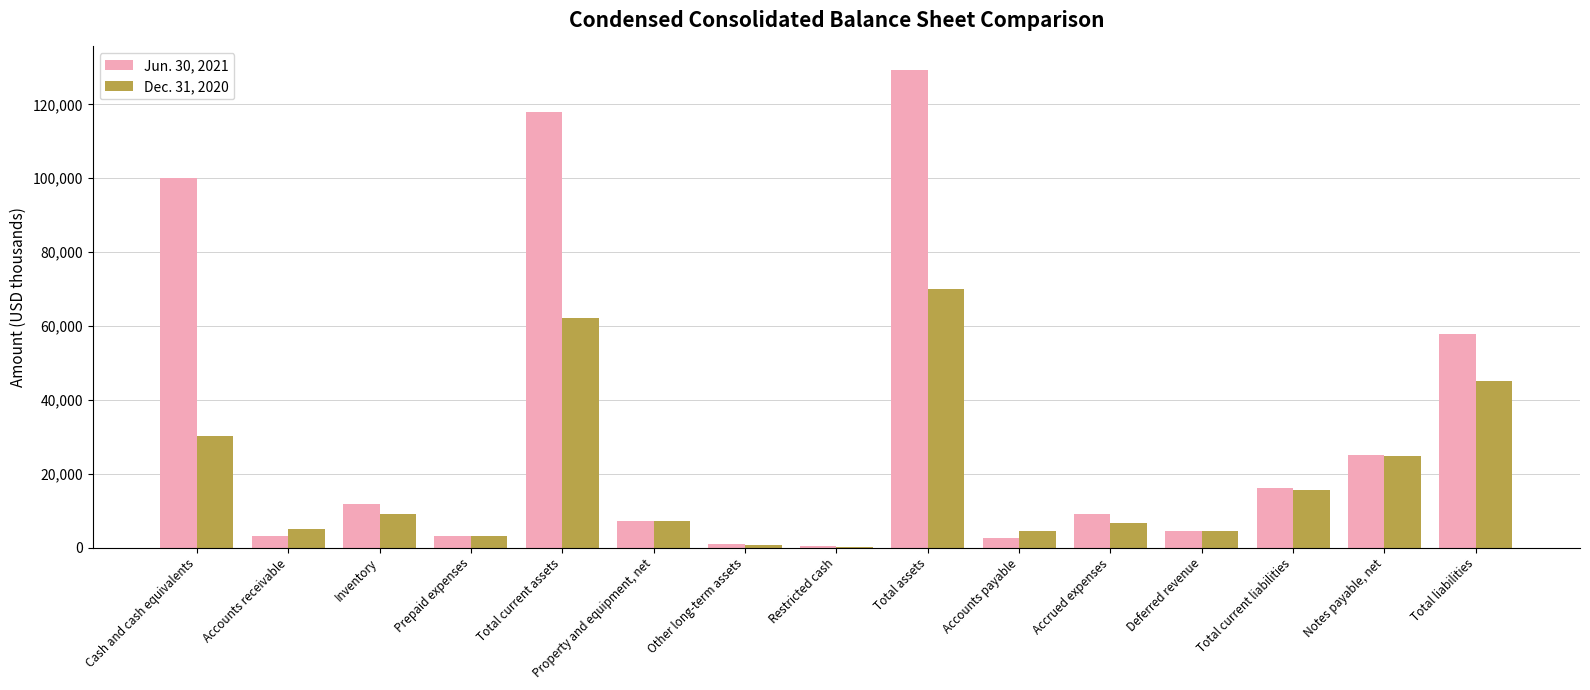

How many categories are shown in the chart?

15